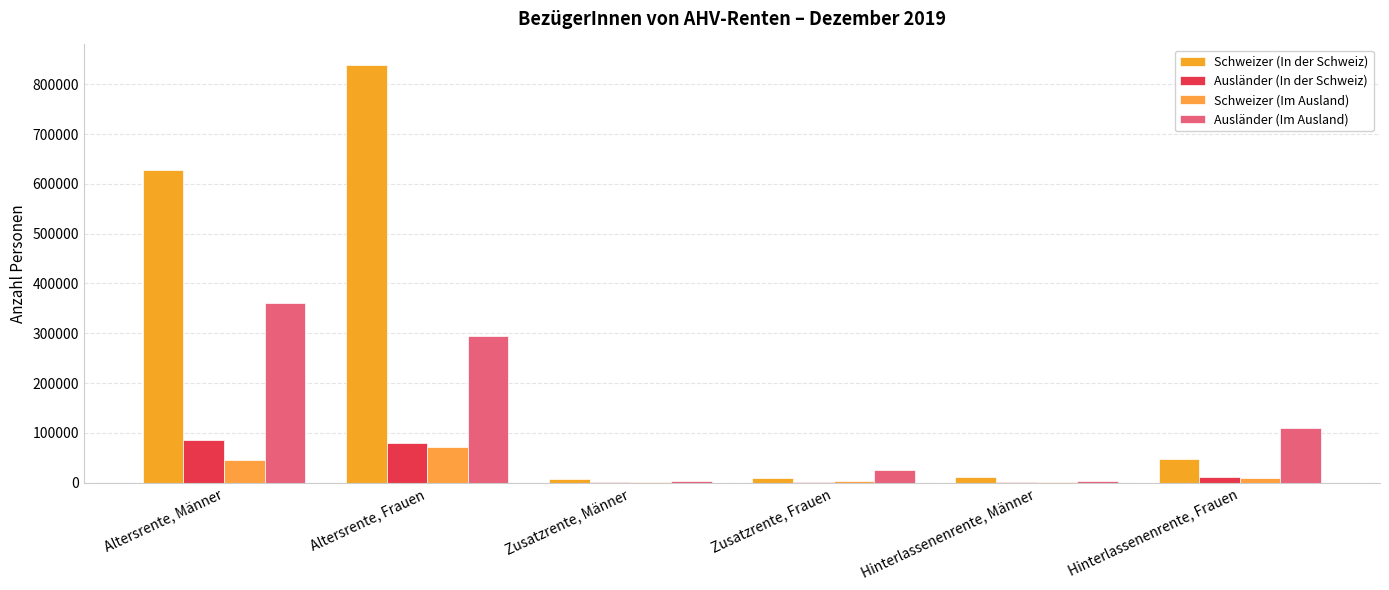

Which category has the highest value across all series?

Altersrente, Frauen